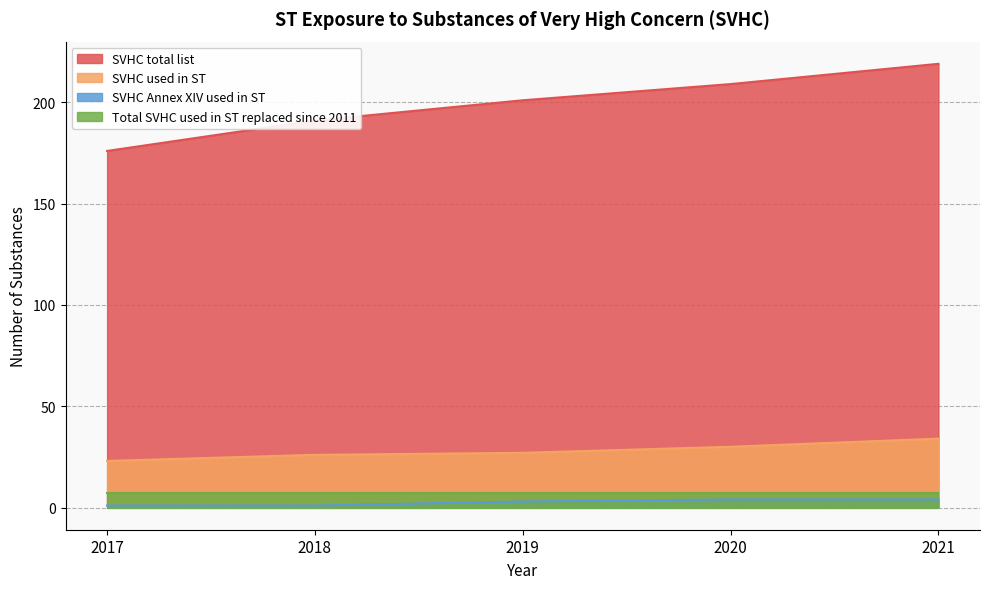

At which label is SVHC Annex XIV used in ST closest to 2?

2017